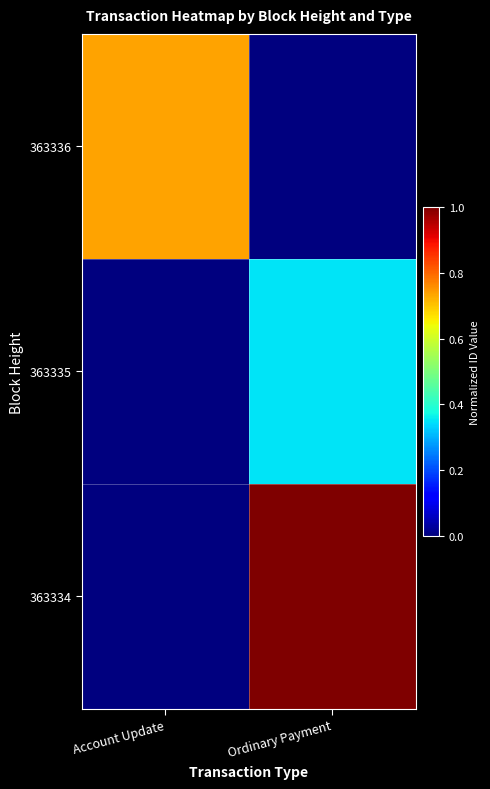

What is the spread (max minus min) of values at Ordinary Payment?

1.0